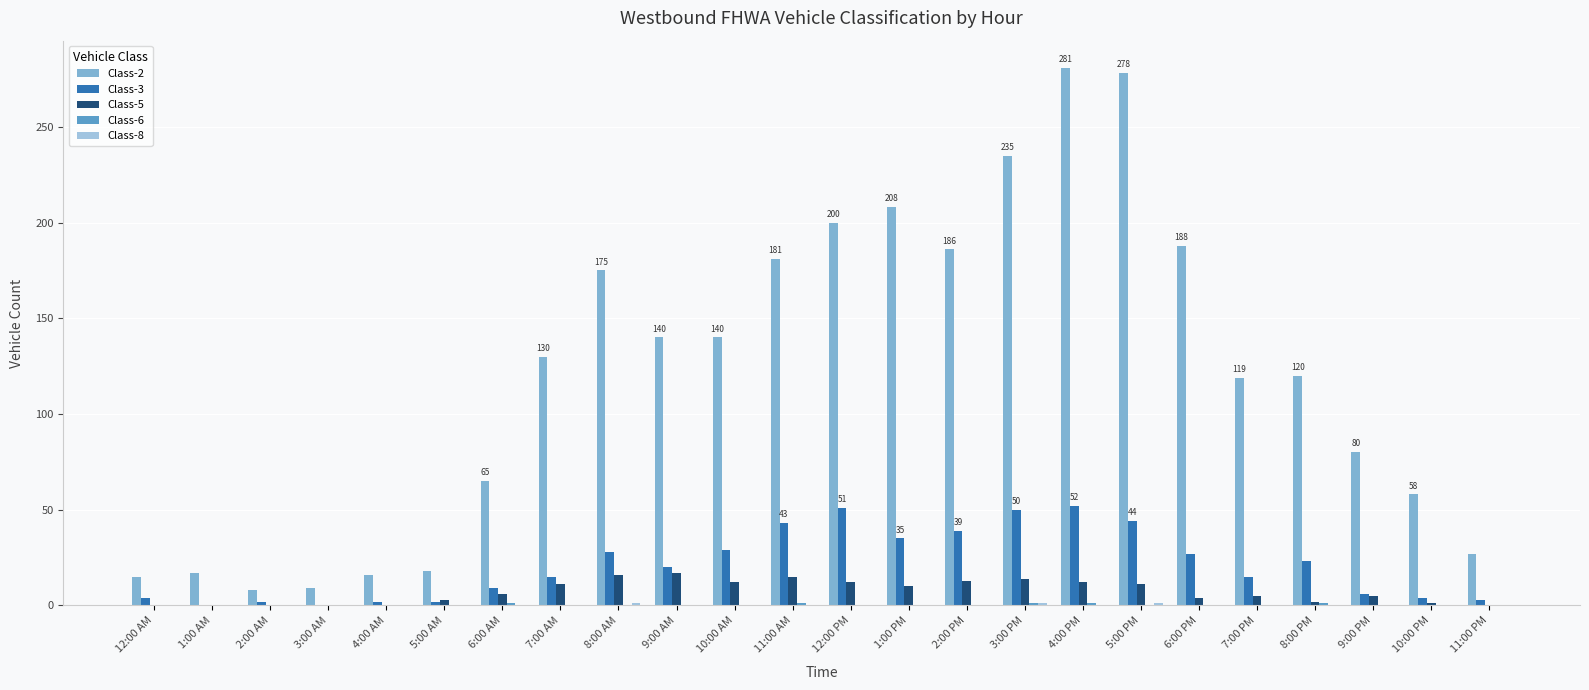

What is the total value across all series at 1:00 AM?

17